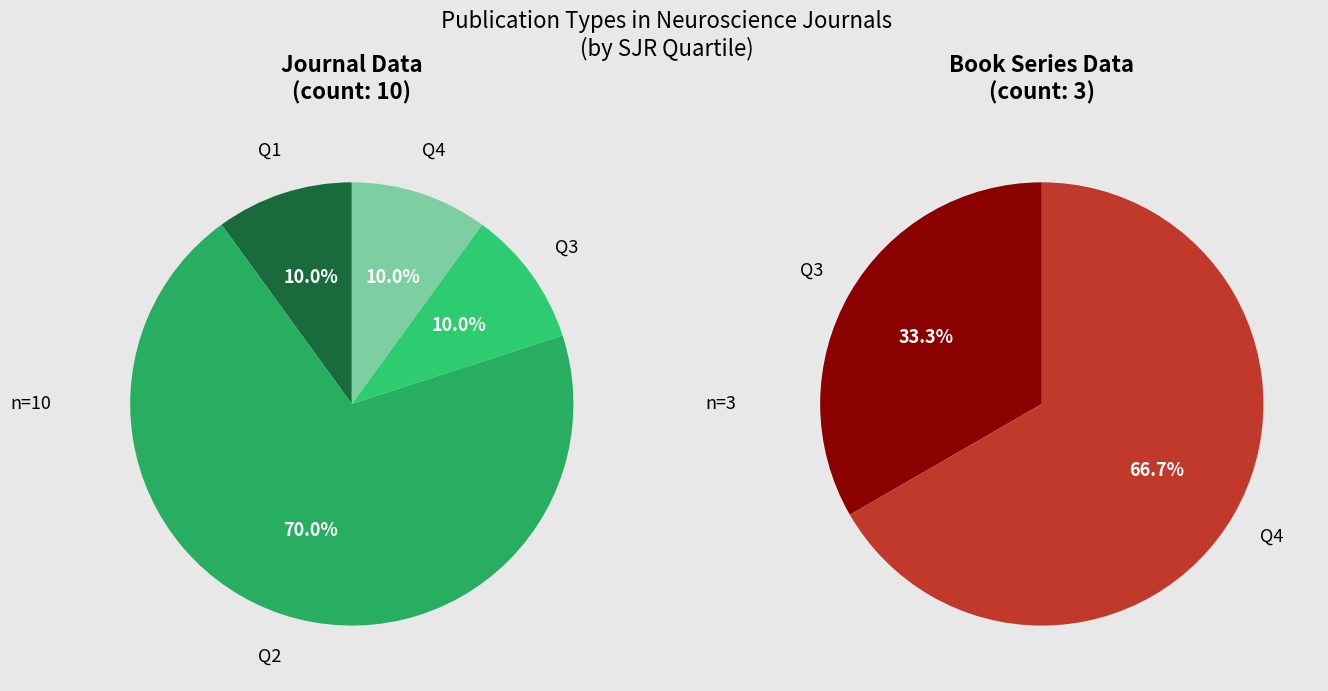

Is there any slice that represents more than half of the pie?

Yes